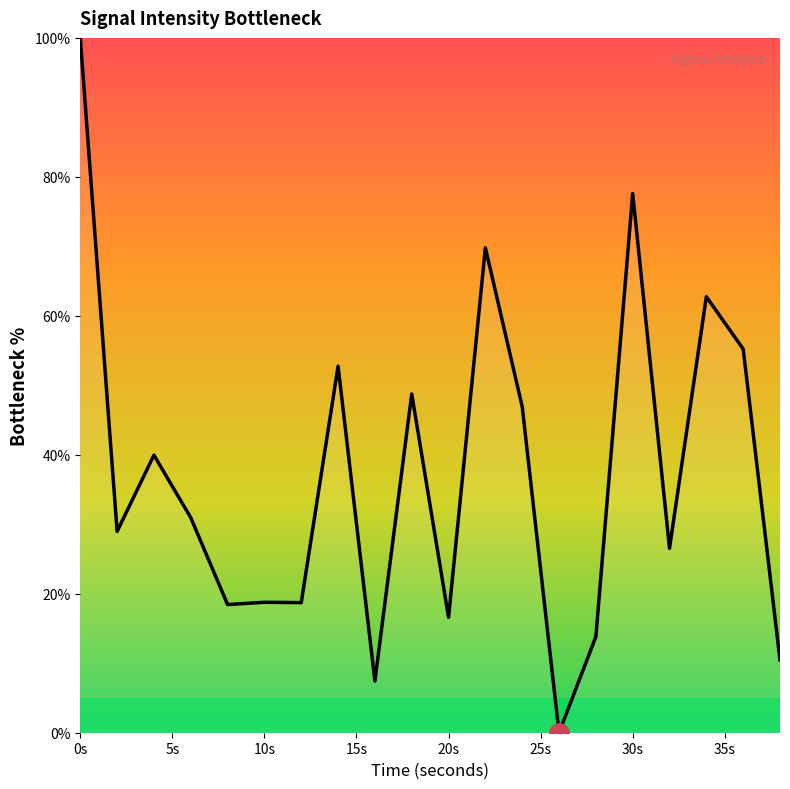

What is the maximum value shown in the chart?

100.0